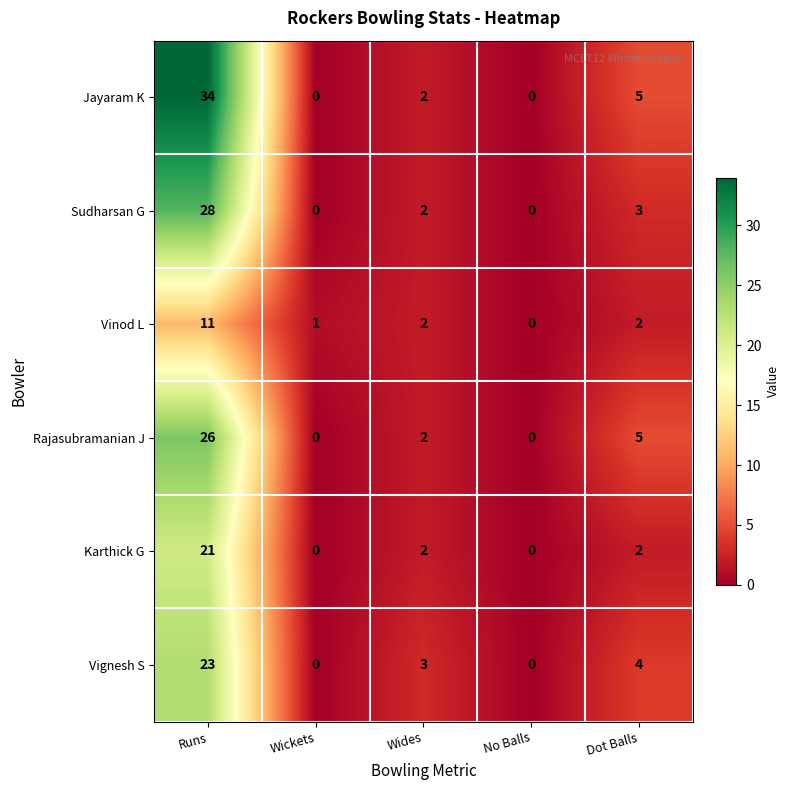

Reading right to left, list all the values displayed in this chart.

Jayaram K: 5	0	2	0	34
Sudharsan G: 3	0	2	0	28
Vinod L: 2	0	2	1	11
Rajasubramanian J: 5	0	2	0	26
Karthick G: 2	0	2	0	21
Vignesh S: 4	0	3	0	23